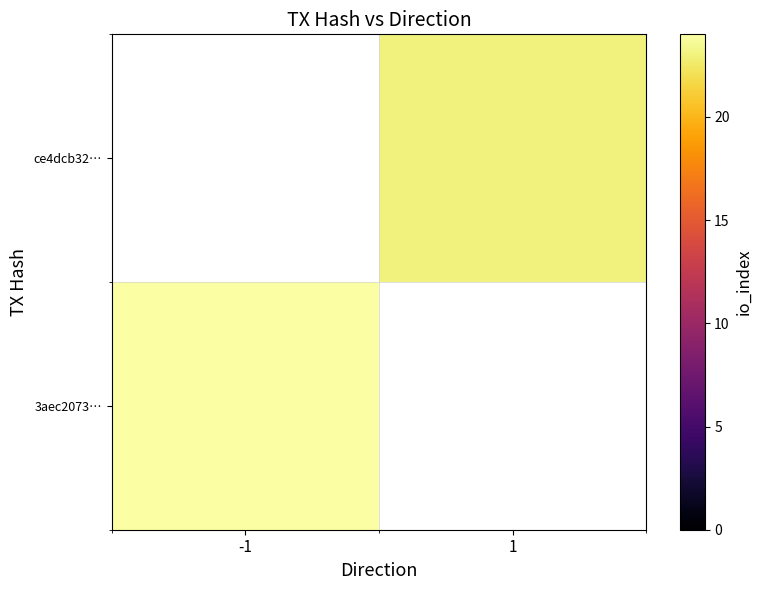

Rank the series by their maximum value, from lowest to highest.

3aec2073…, ce4dcb32…